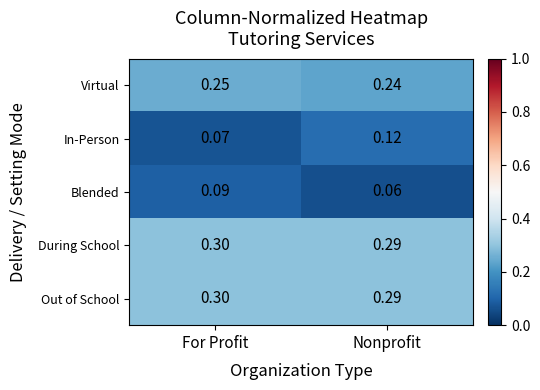

At which label does In-Person reach its minimum?

For Profit